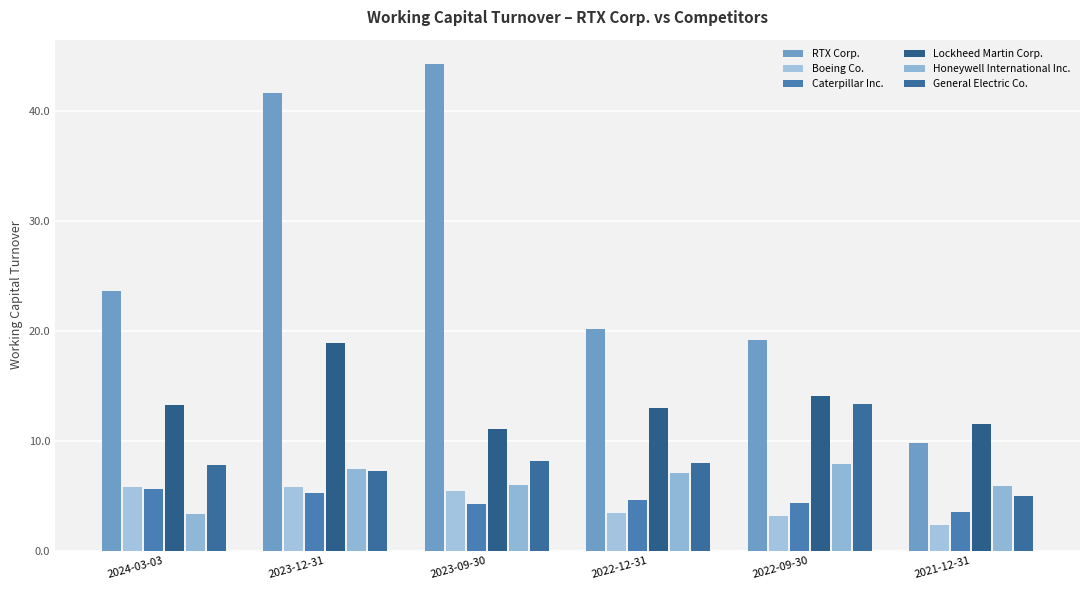

Where is Lockheed Martin Corp. nearest to the value 14?

2022-09-30